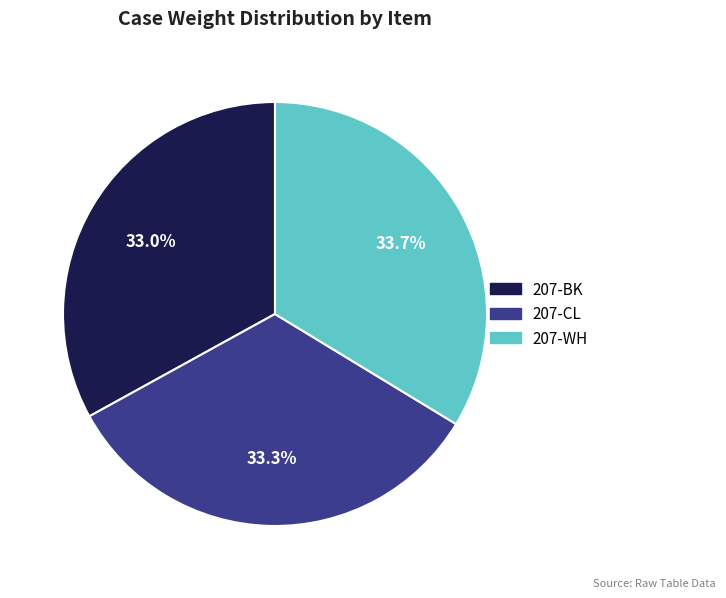

Is the sum of 207-WH and 207-CL greater than half?

Yes